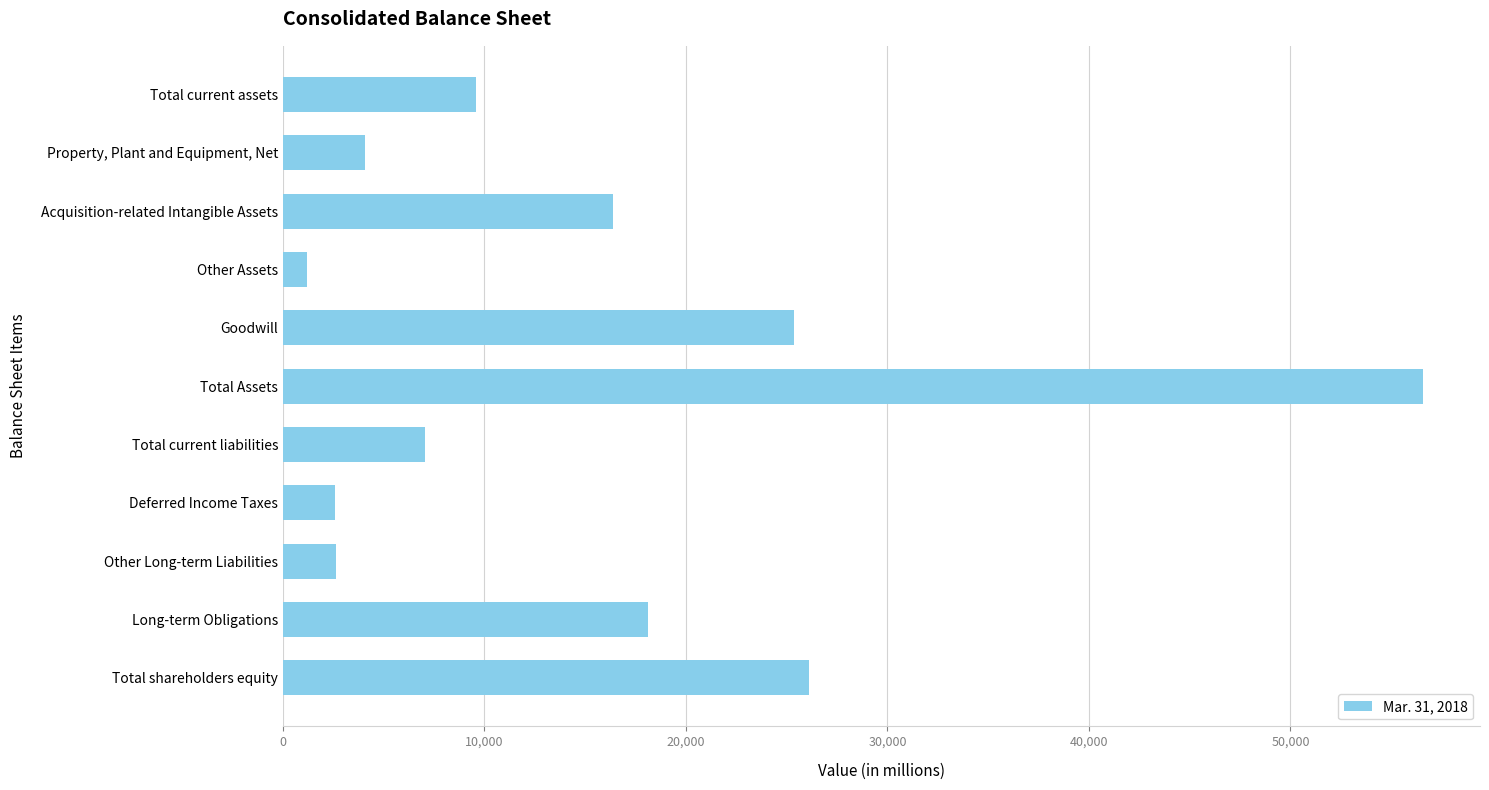

How many data points are less than 9588?

5